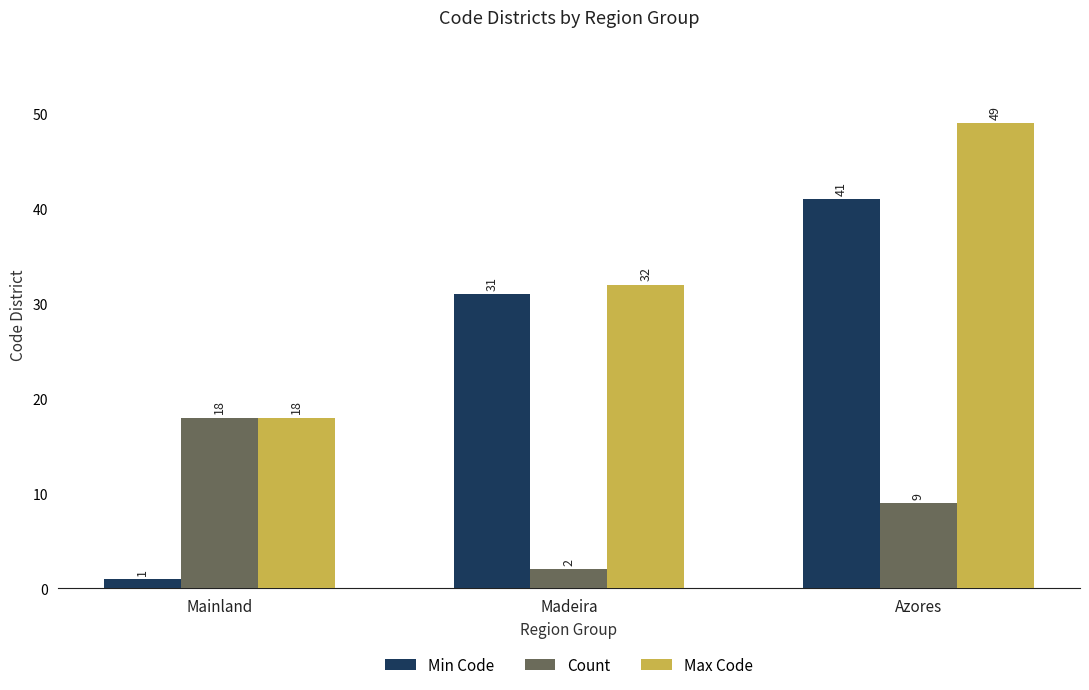

The value of Min Code at Mainland is 1. True or false?

True